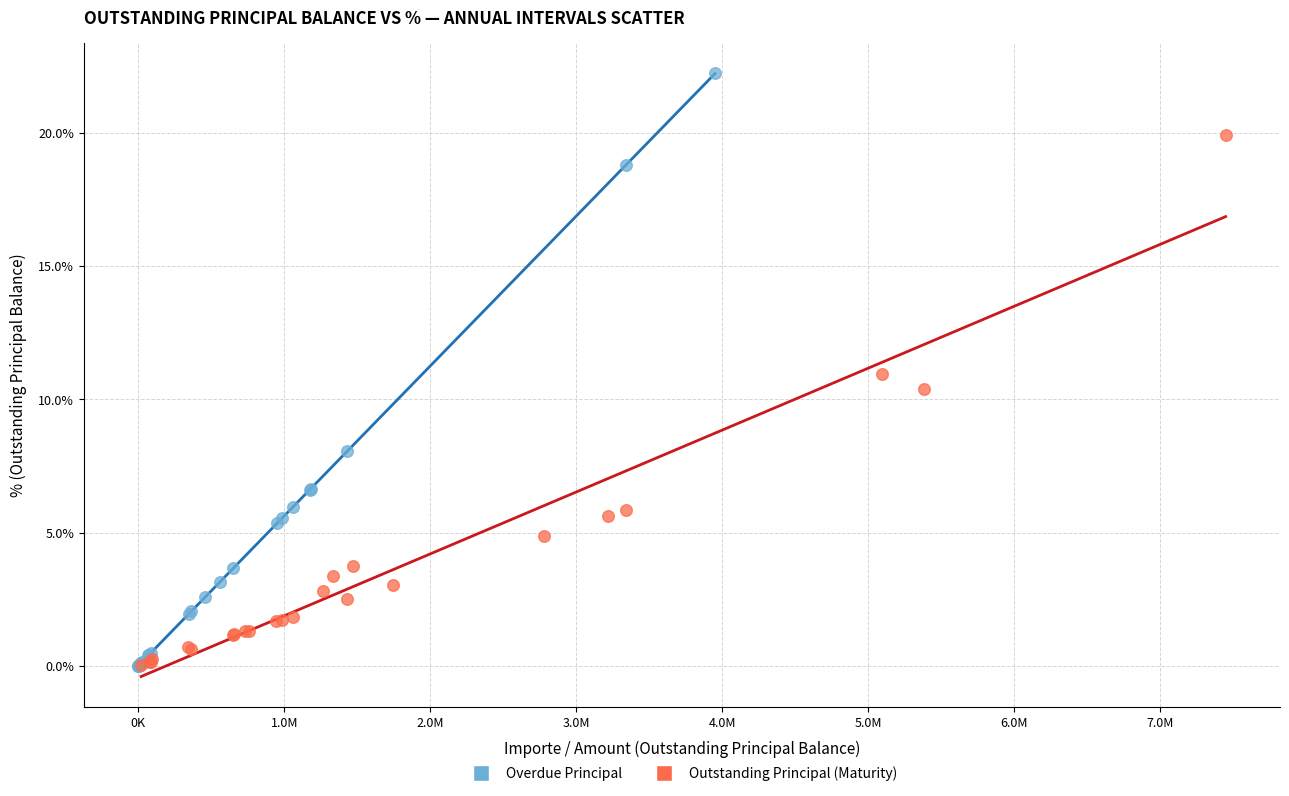

Which series has the largest Y range (max minus min)?

Overdue Principal